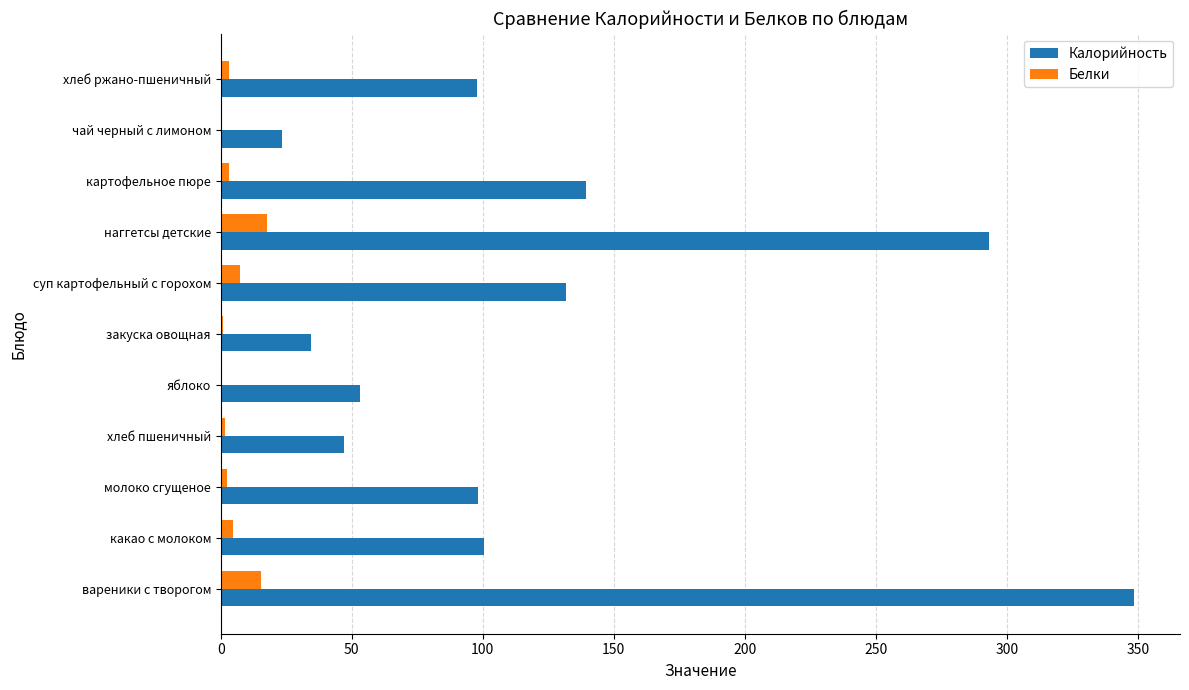

What is the sum of all Белки values?

57.2